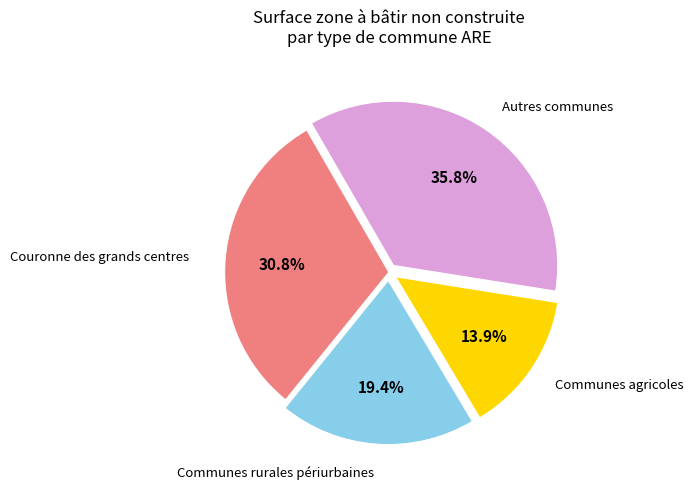

Is it true that Couronne des grands centres is 25% of the pie?

False